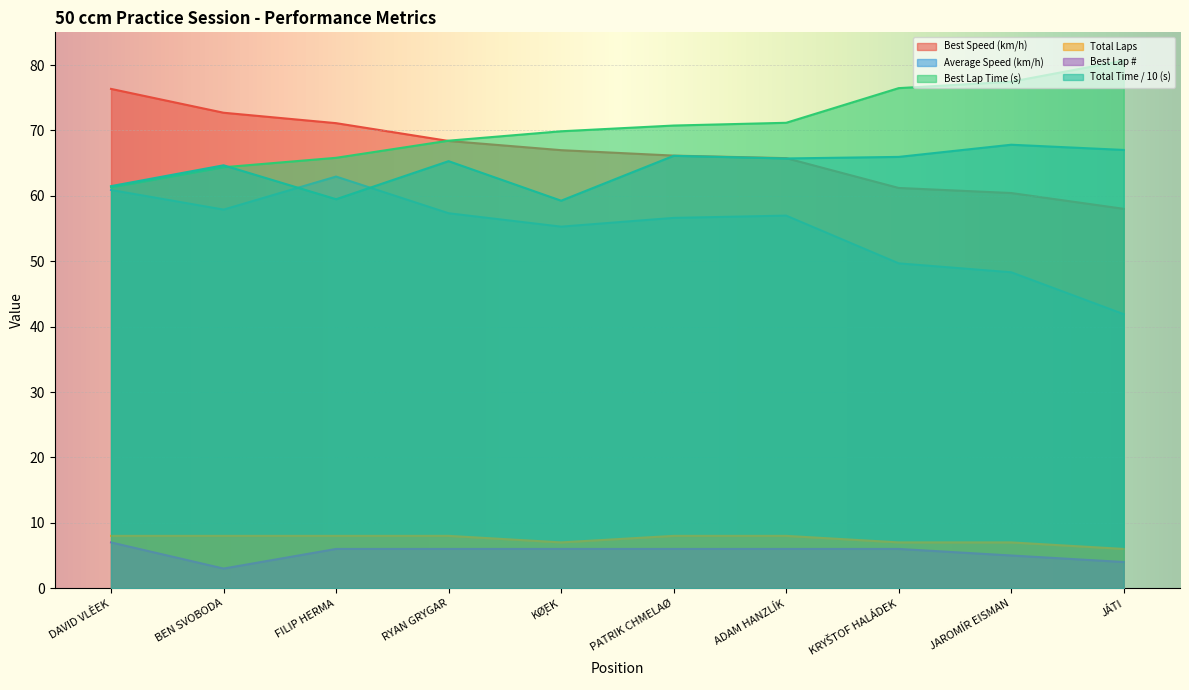

Reading left to right, transcribe all the data shown in this chart.

Total Laps: 8.0	8.0	8.0	8.0	7.0	8.0	8.0	7.0	7.0	6.0
Total Time: 61.5	64.7	59.5	65.3	59.3	66.1	65.7	66.0	67.8	67.0
Best Lap time: 61.3	64.4	65.8	68.4	69.9	70.7	71.2	76.5	77.4	80.7
Best Speed: 76.3	72.7	71.1	68.4	67.0	66.2	65.8	61.2	60.4	58.0
Best Lap: 7.0	3.0	6.0	6.0	6.0	6.0	6.0	6.0	5.0	4.0
Average Speed: 60.9	57.9	62.9	57.3	55.3	56.6	57.0	49.7	48.3	41.9